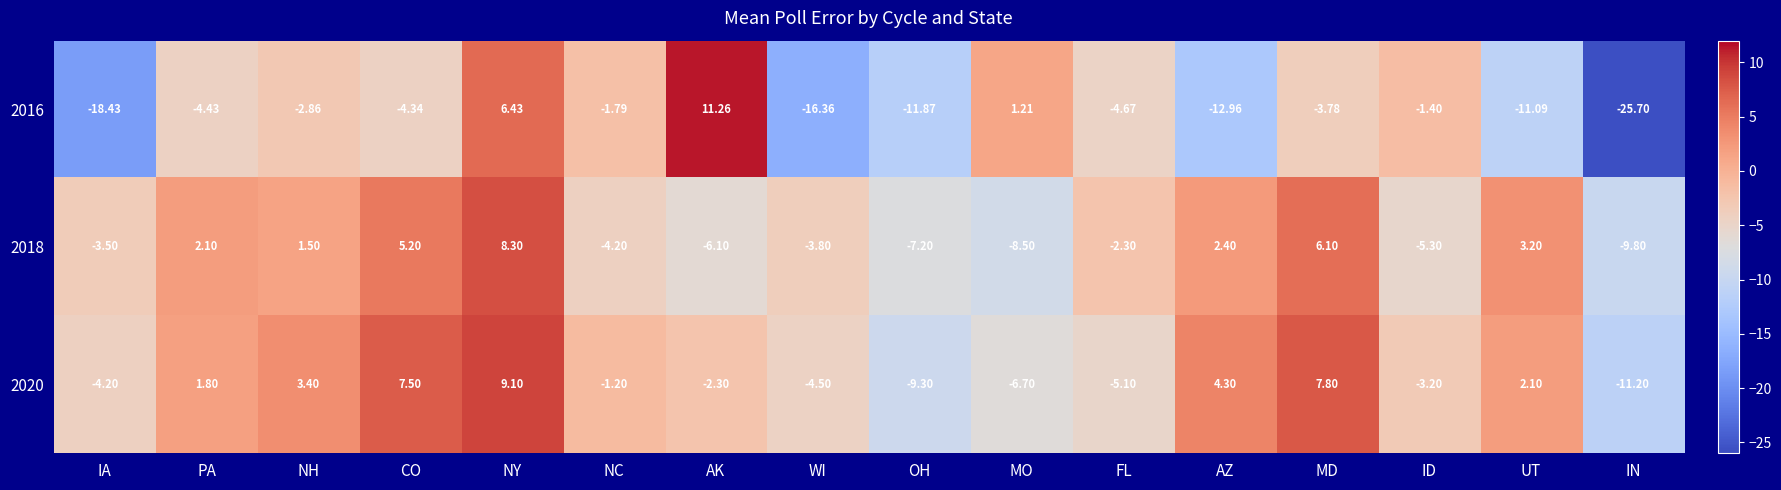

How many categories are shown in the chart?

16